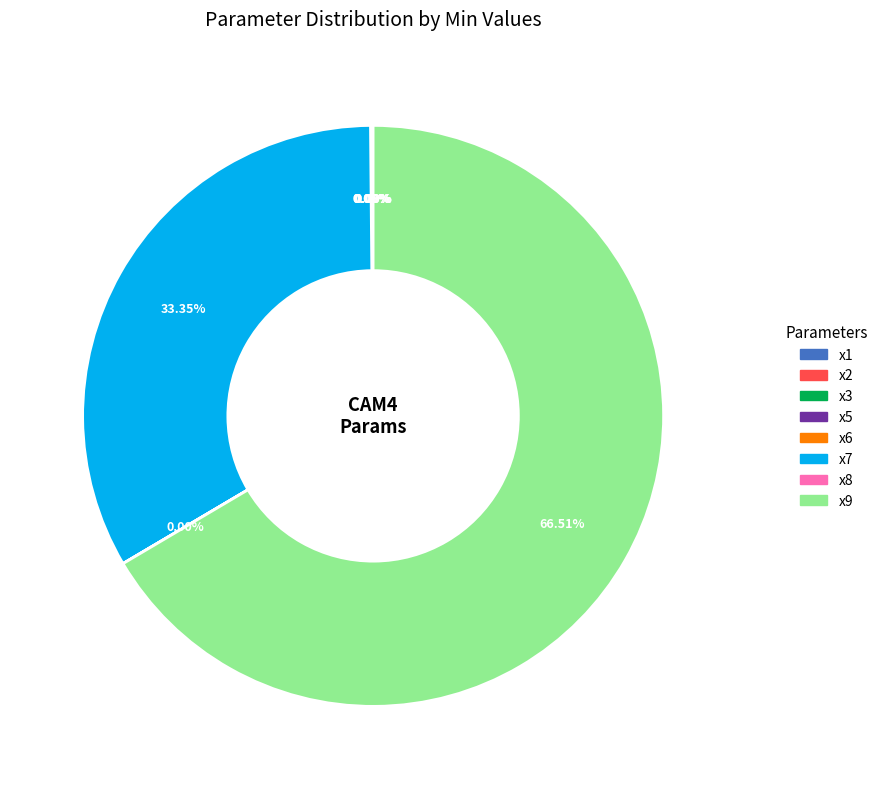

Which category accounts for the majority?

x9